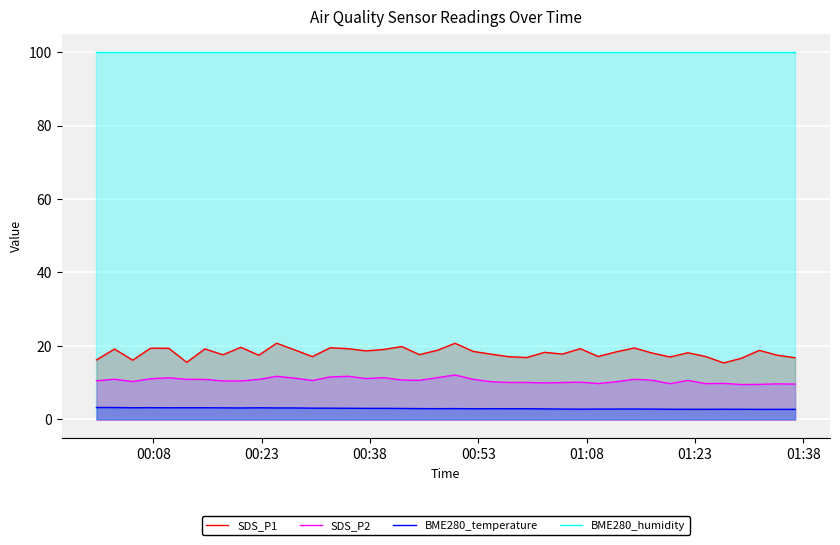

True or false: SDS_P2 and SDS_P1 intersect in this chart.

False